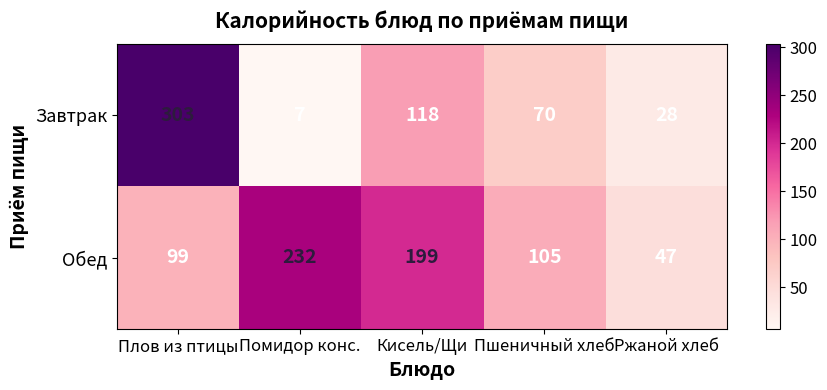

Which series has the widest spread of values?

Завтрак